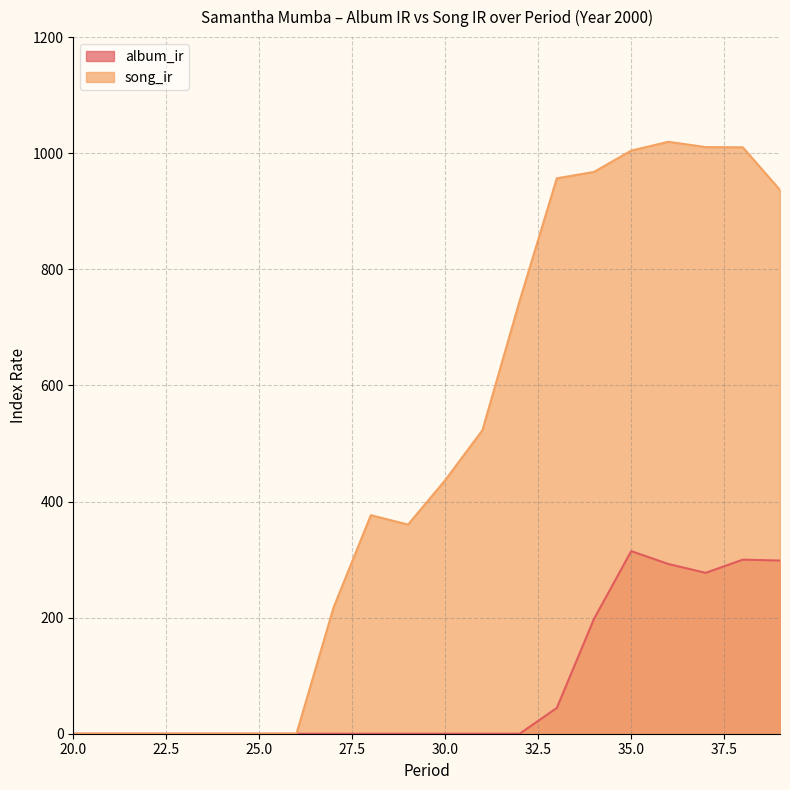

At which category is the sum across all series the highest?

35